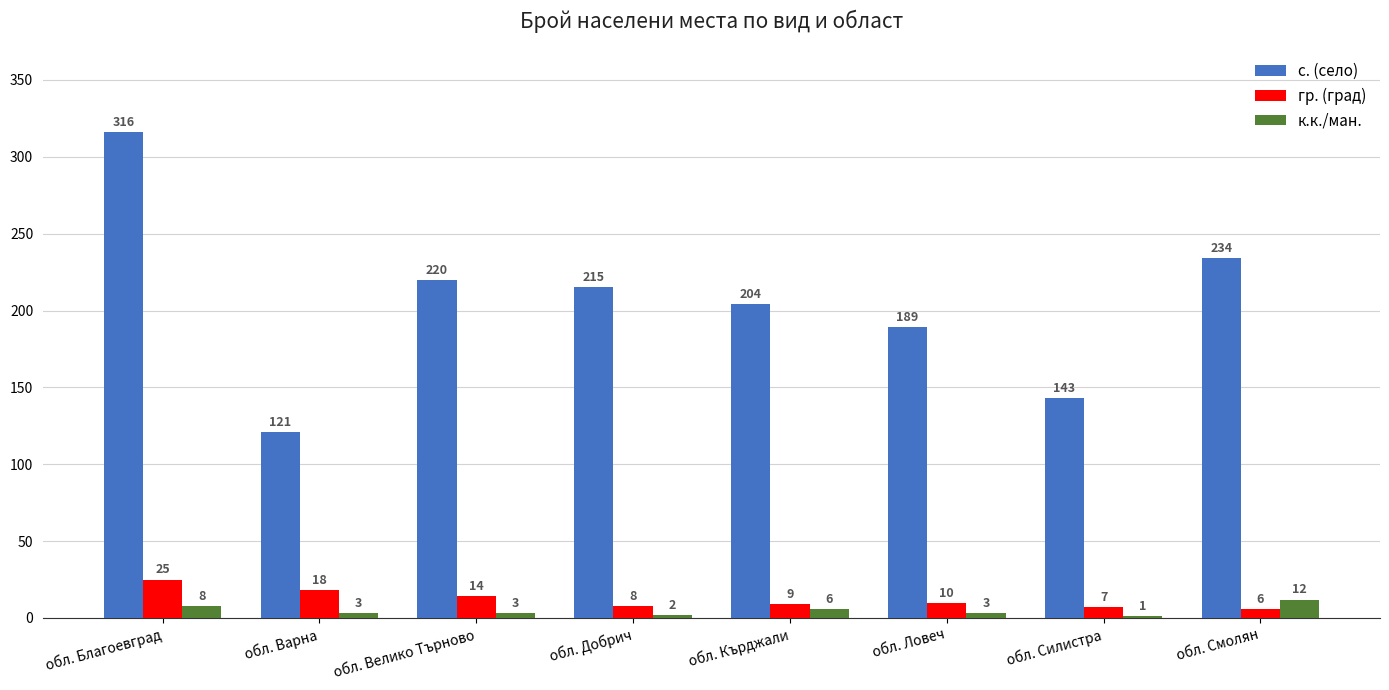

Between обл. Велико Търново and обл. Кърджали, which series saw the biggest shift?

с. (село)